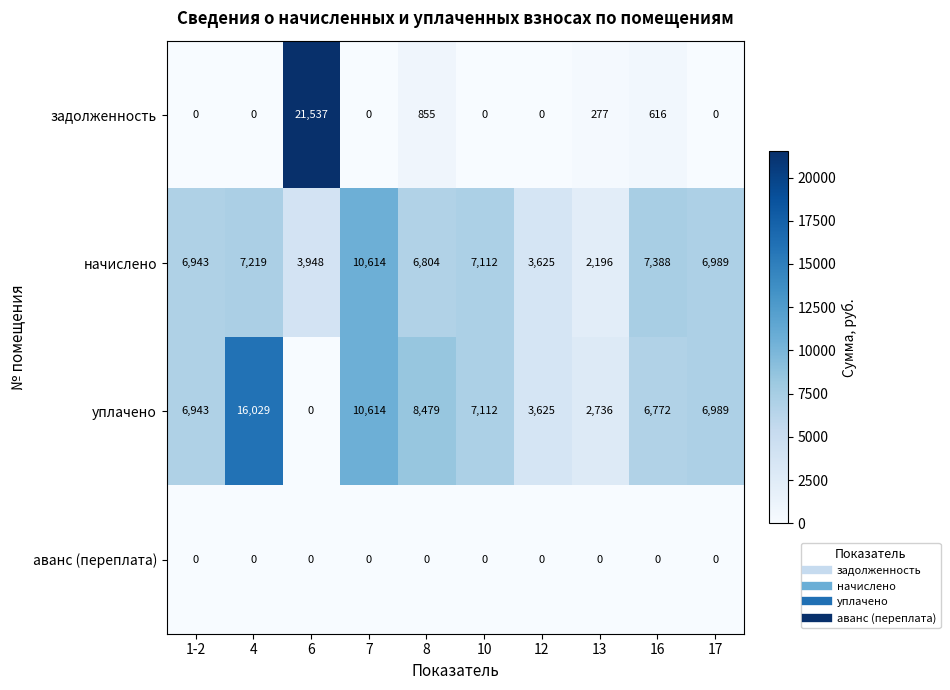

What is the difference between the задолженность values at 12 and 16?

616